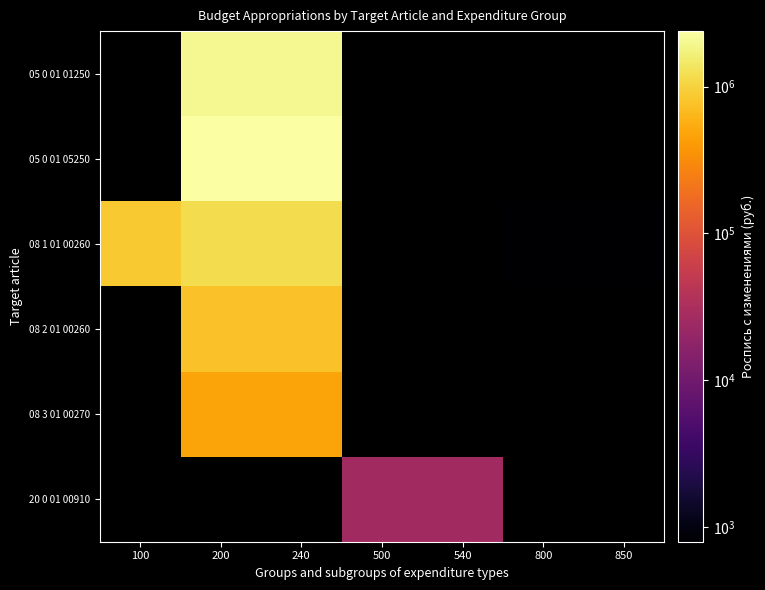

At which label does 08 1 01 00260 reach its peak?

200